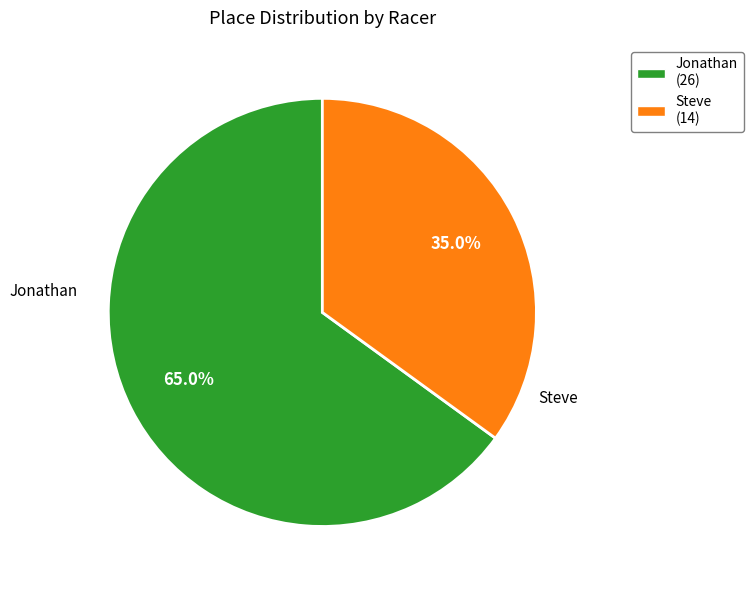

What is the largest slice in the pie chart?

Jonathan